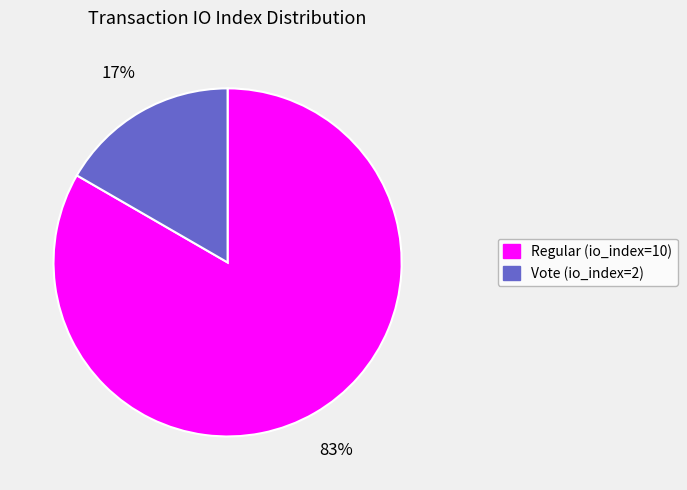

Count the number of slices in the pie.

2